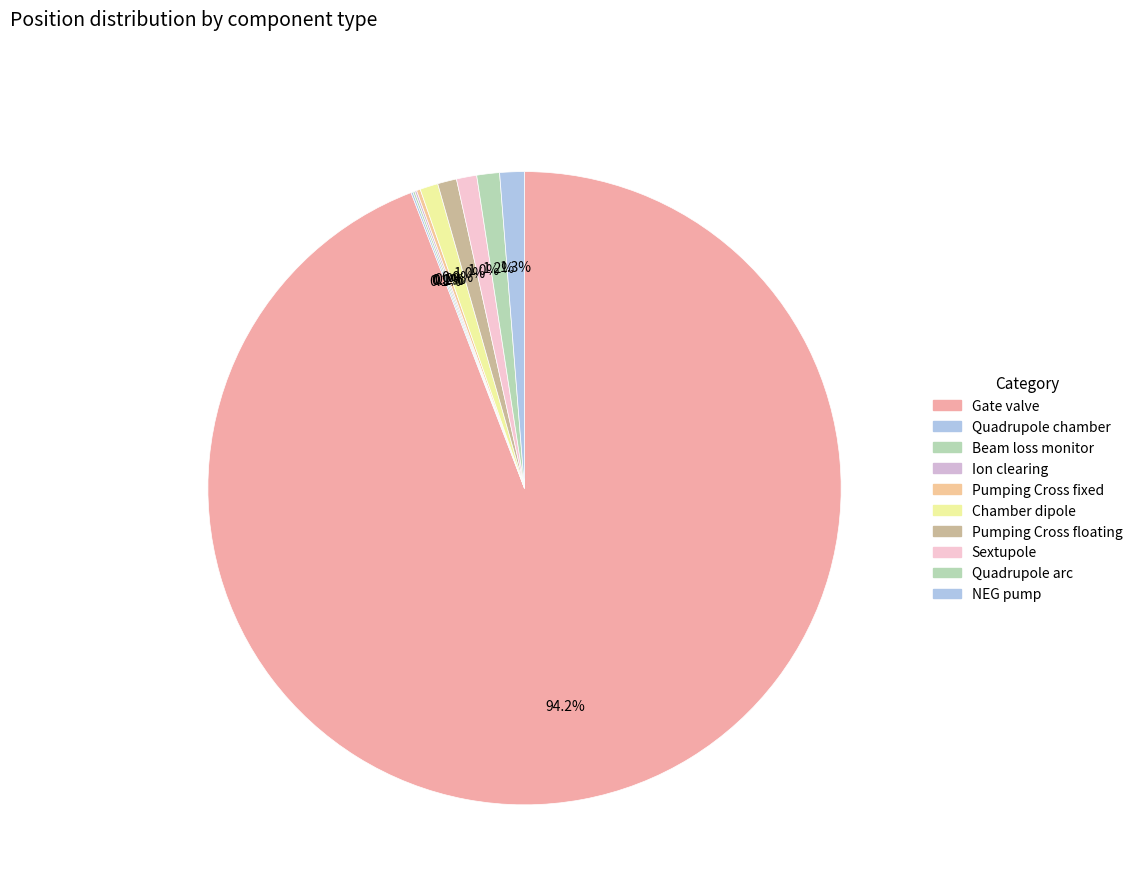

True or false: NEG pump accounts for 9% of the total.

False